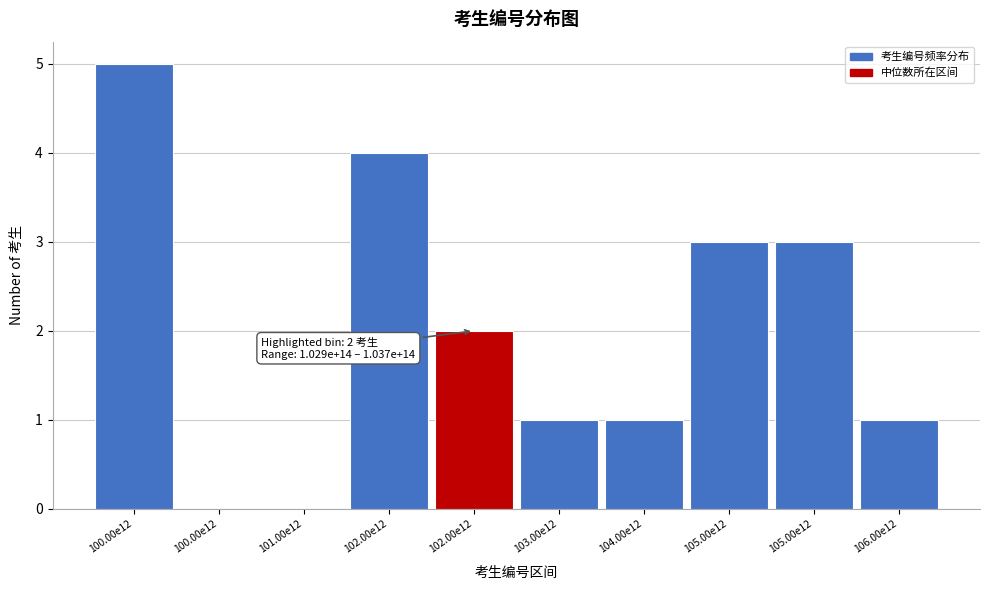

How many series are shown in this chart?

1